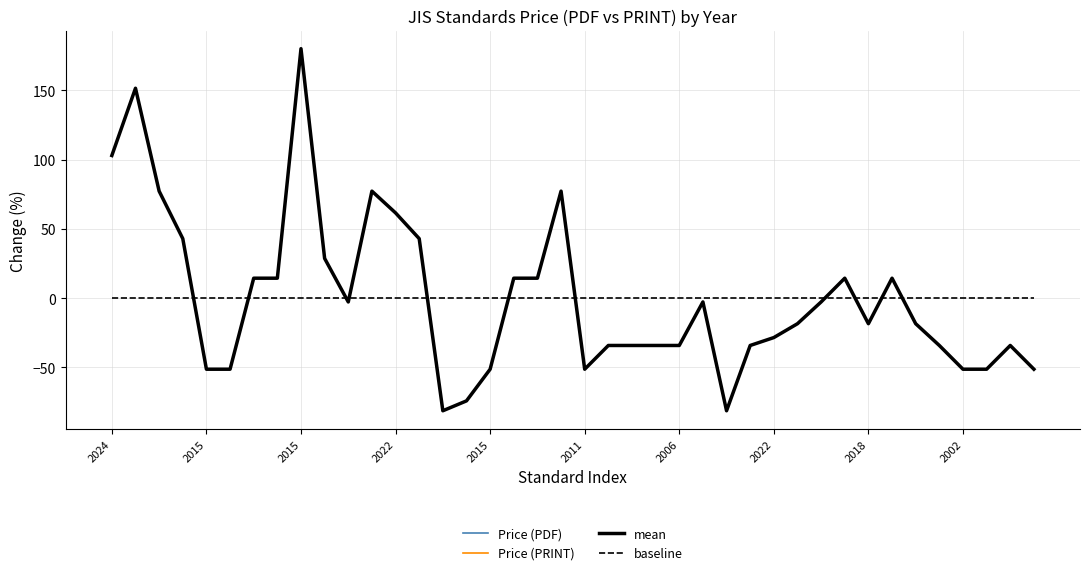

Does the chart display data point markers on the line(s)?

No